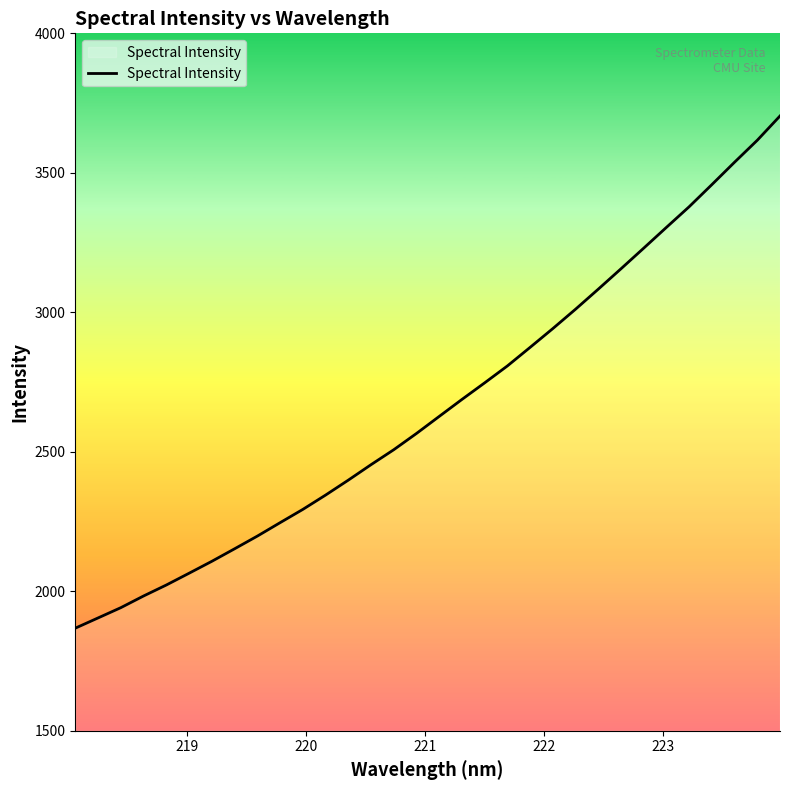

What is the minimum value shown in the chart?

1867.7